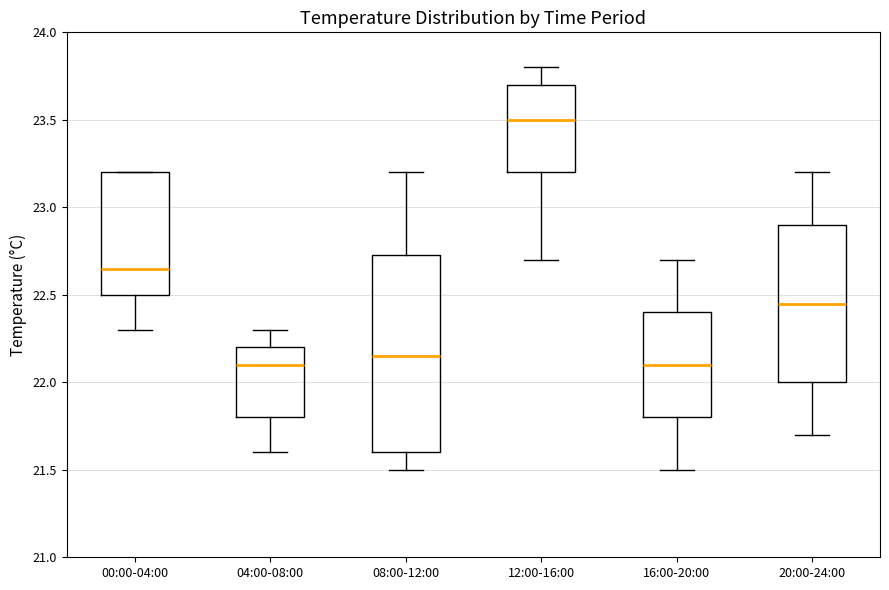

Where is the upper edge of the box for 00:00-04:00 on the y-axis? The values are not printed on the chart, so give them approximately, as read against the axis.

23.20